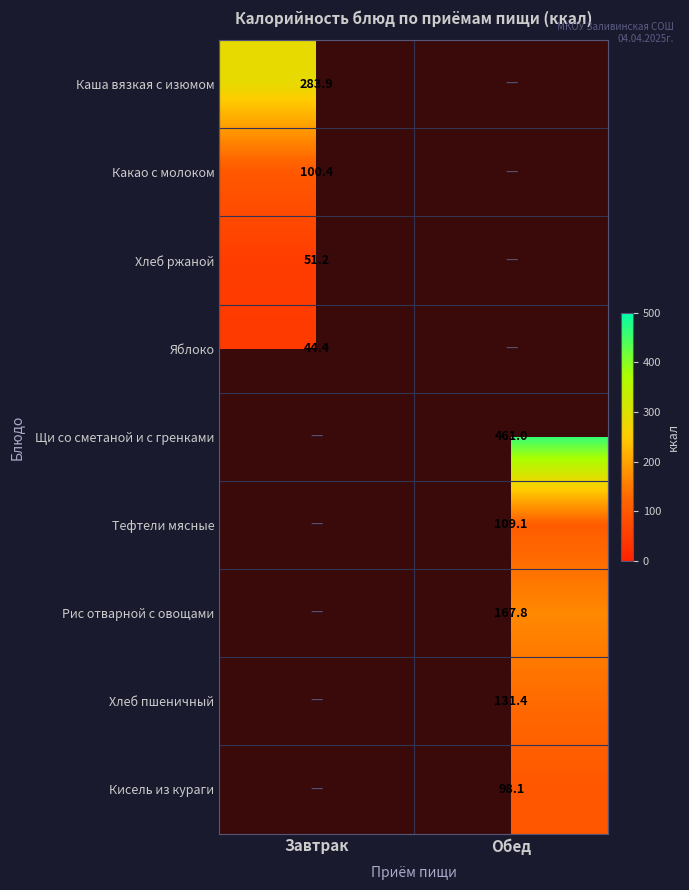

True or false: Щи со сметаной и с гренками has a value of 651.6 at Обед.

False